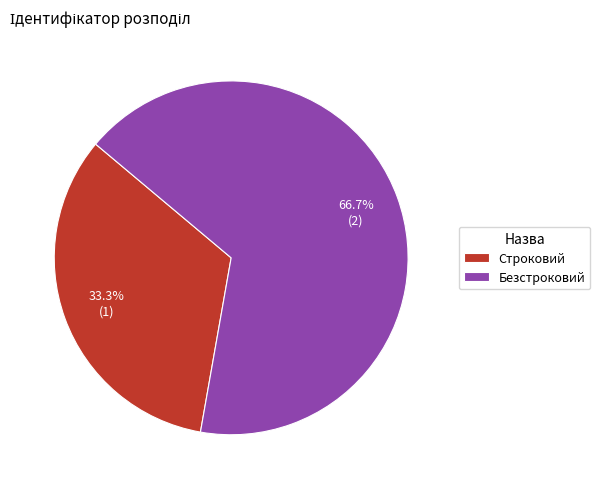

To the nearest percent, what is the difference between the largest and smallest slice percentages?

33%